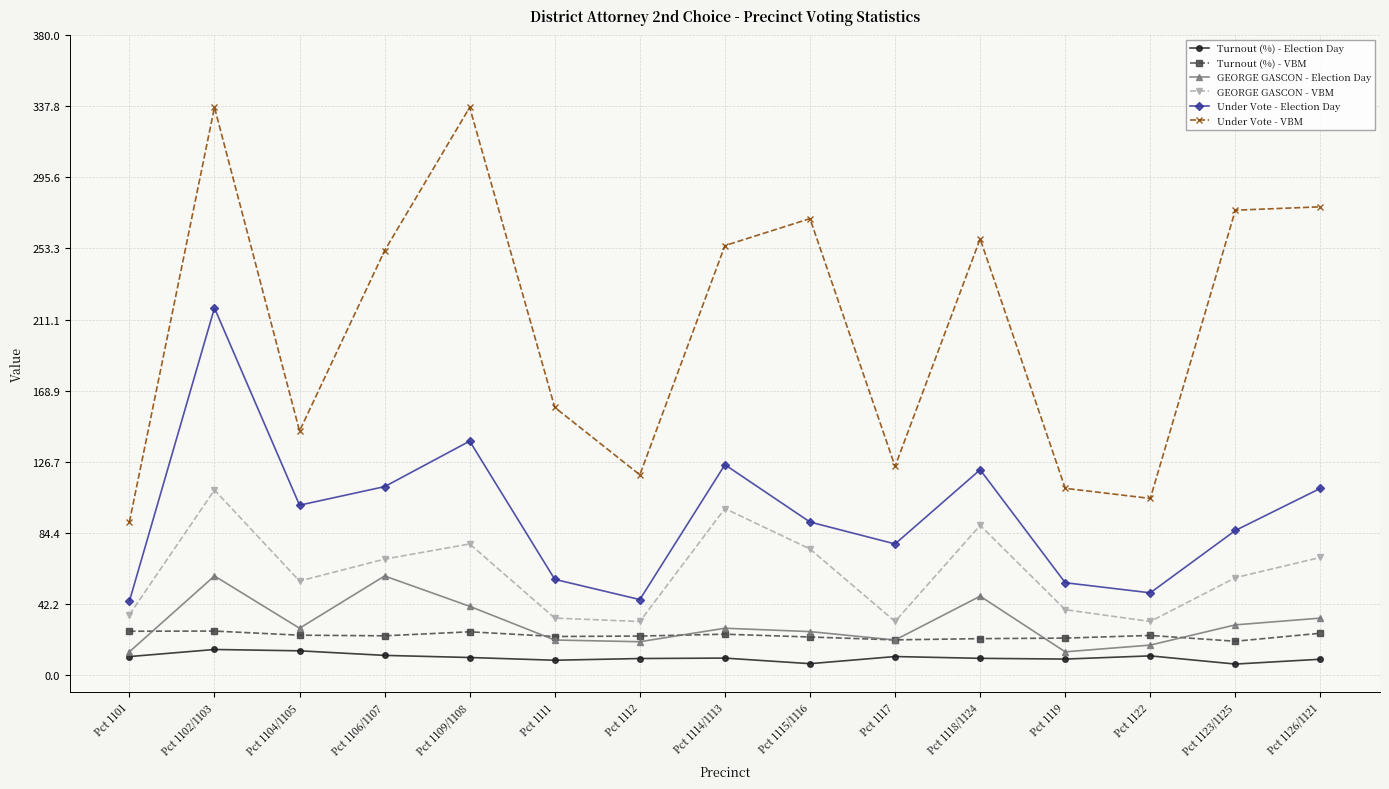

The value of Under Vote - Election Day at Pct 1114/1113 is 125.0. True or false?

True